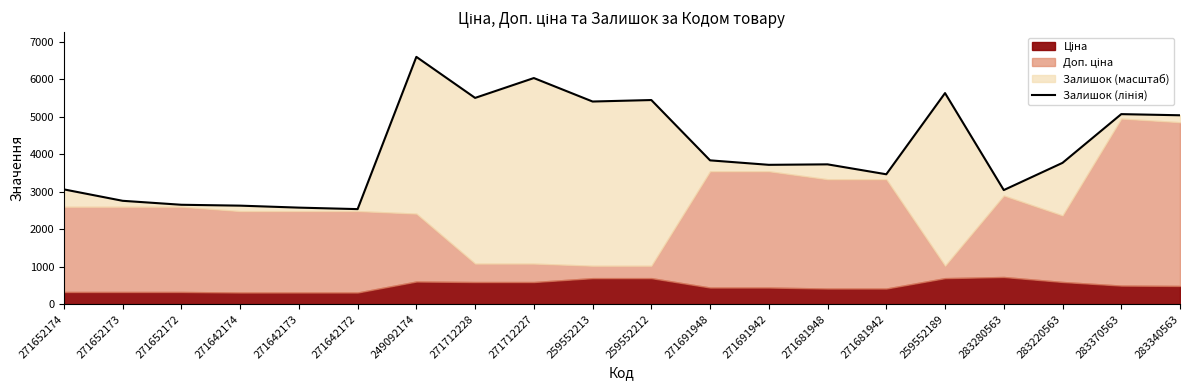

Which category has the highest value across all series?

249092174